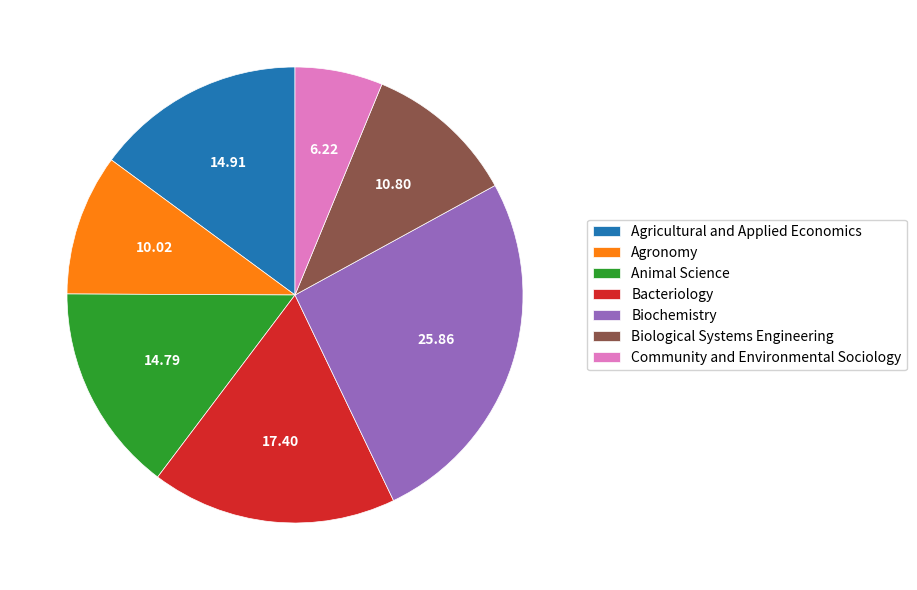

Is Biochemistry the majority of the pie?

No